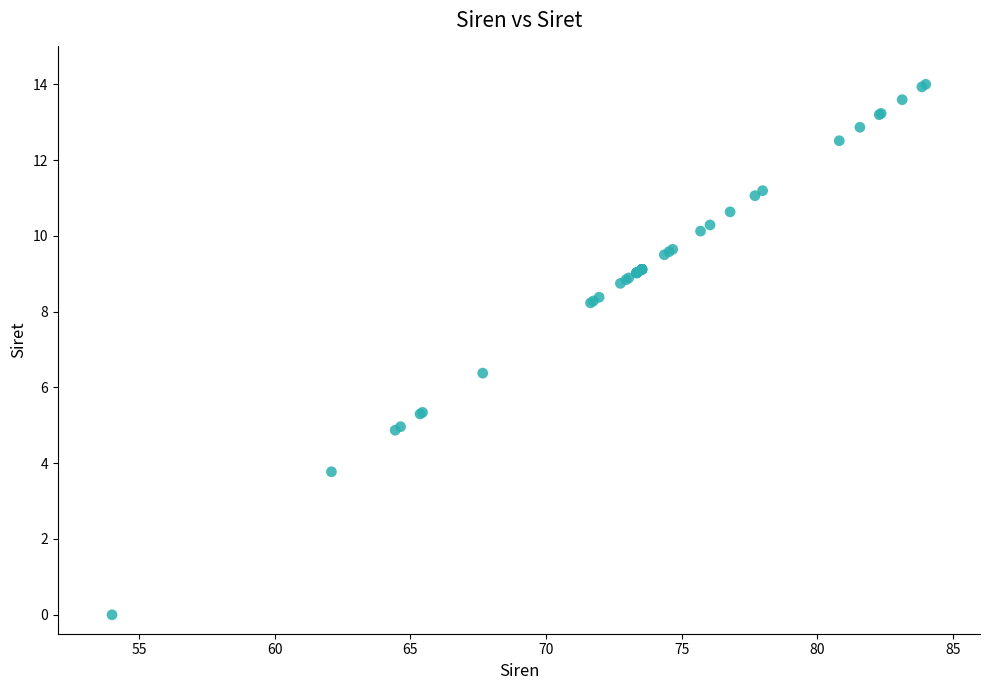

What Y value in the scatter plot is closest to 7?

6.4